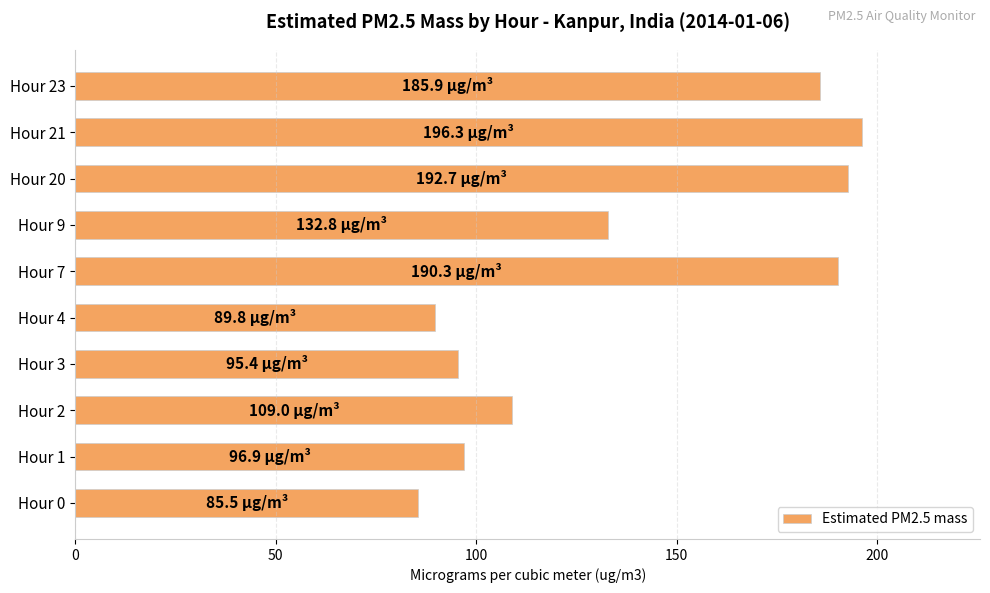

Between Hour 21 and Hour 9, which is larger?

Hour 21